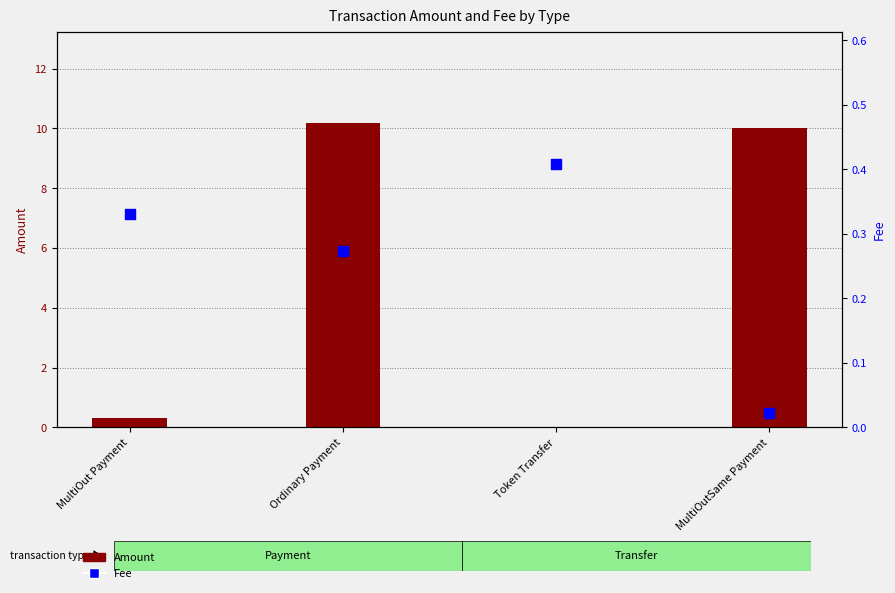

Which series reaches the maximum Y coordinate?

Amount